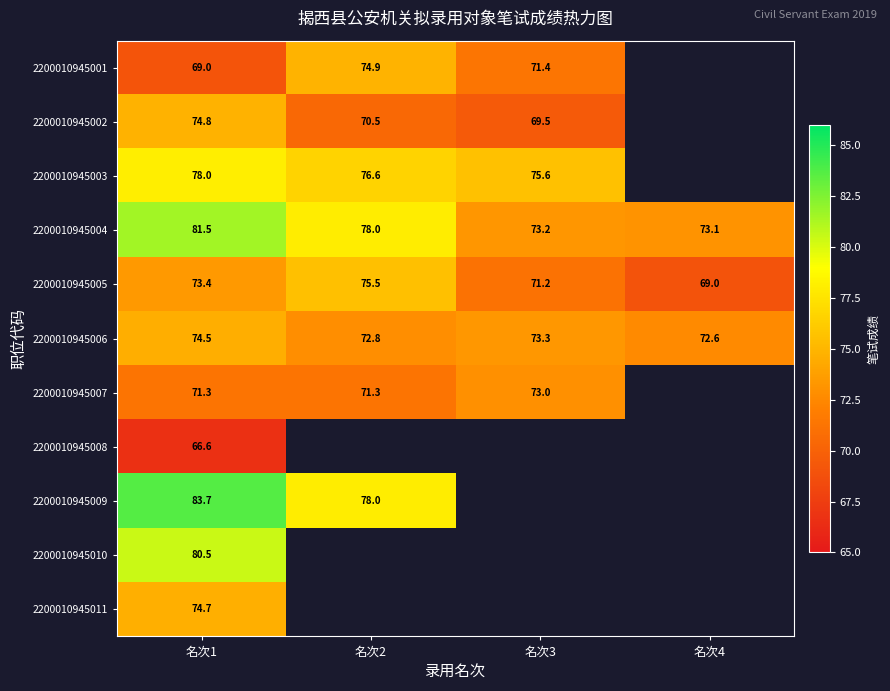

Is the value of 2200010945004 at 名次1 greater than the value of 2200010945006 at 名次3?

Yes